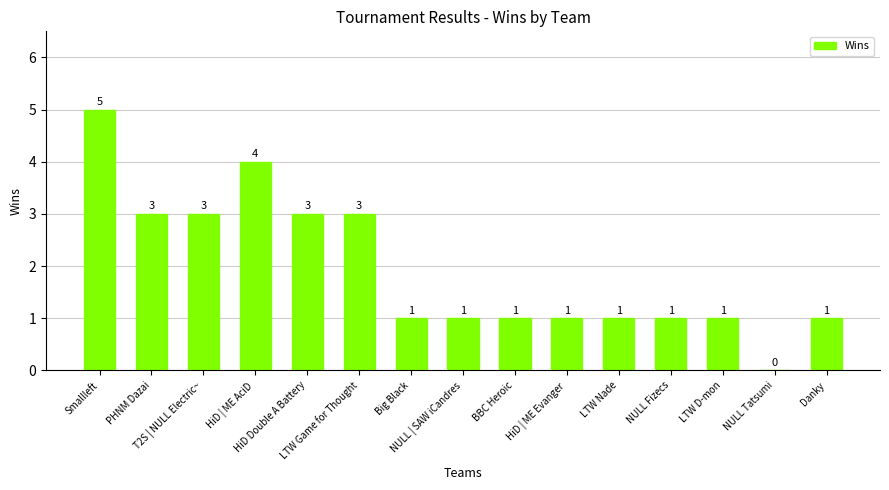

What is the change in value from Smallleft to T2S | NULL Electric~?

-2